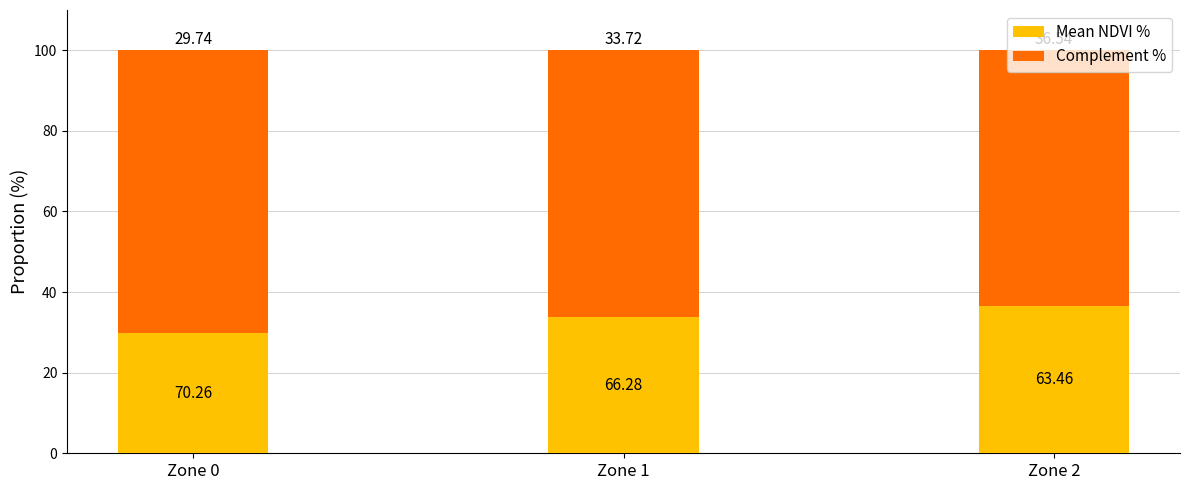

Rank the categories by Mean NDVI % value from highest to lowest.

Zone 2, Zone 1, Zone 0